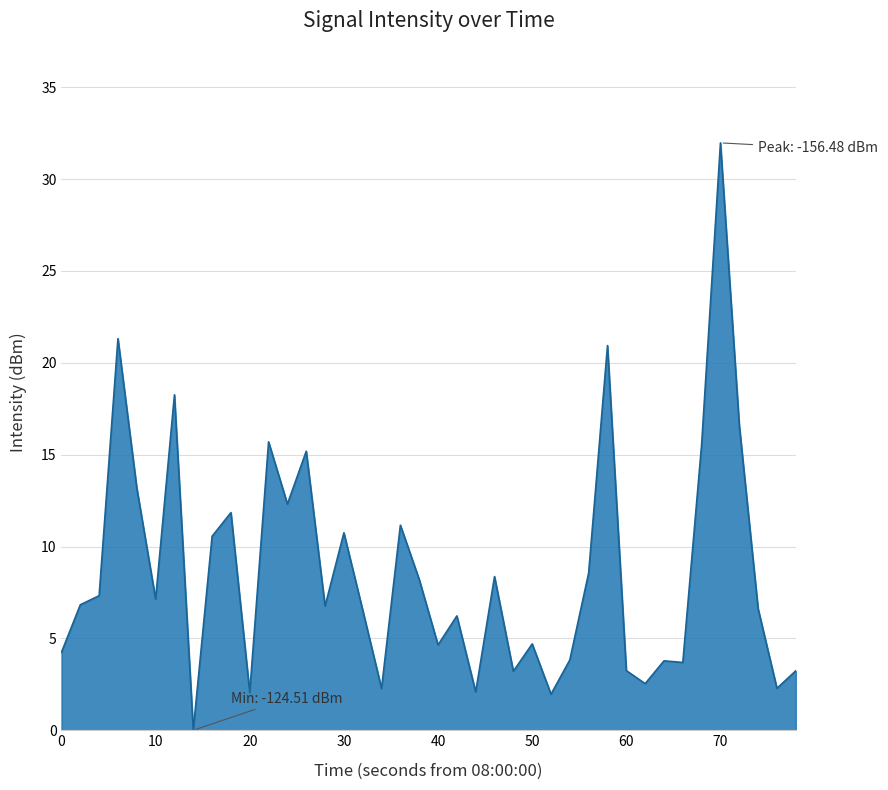

What is the difference between the maximum and minimum values?

32.0